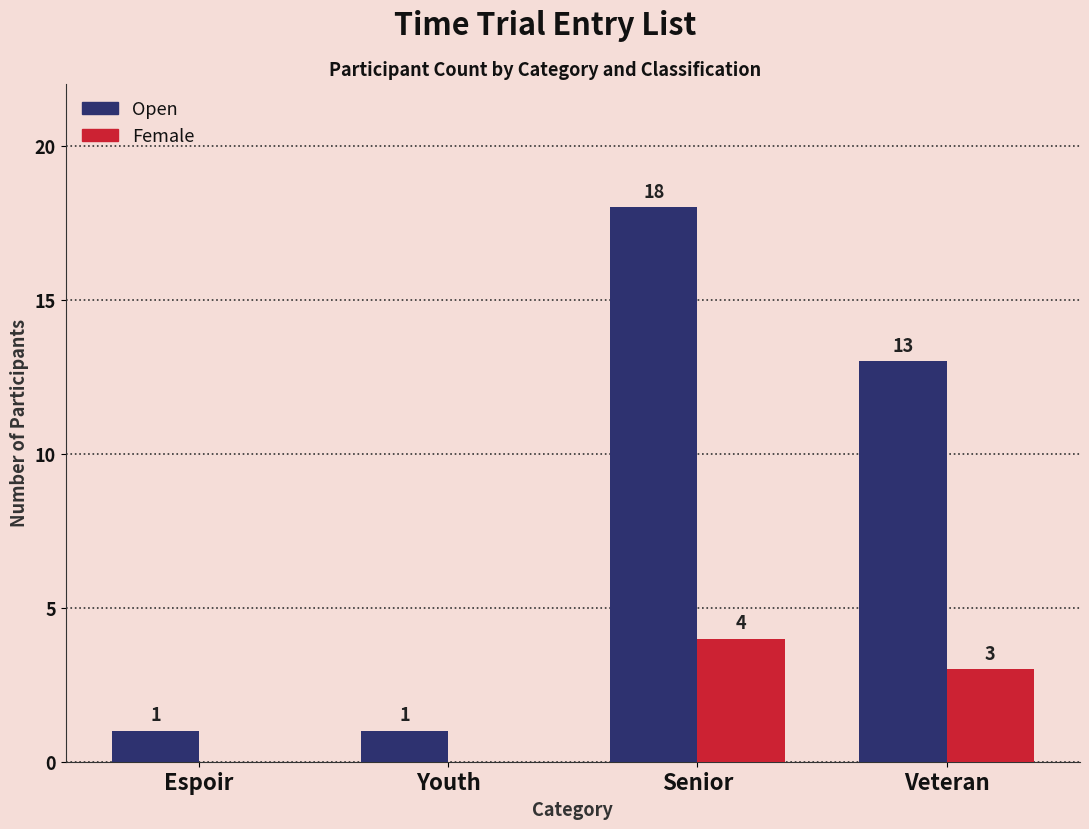

Where does the Open series first go above 13?

Senior